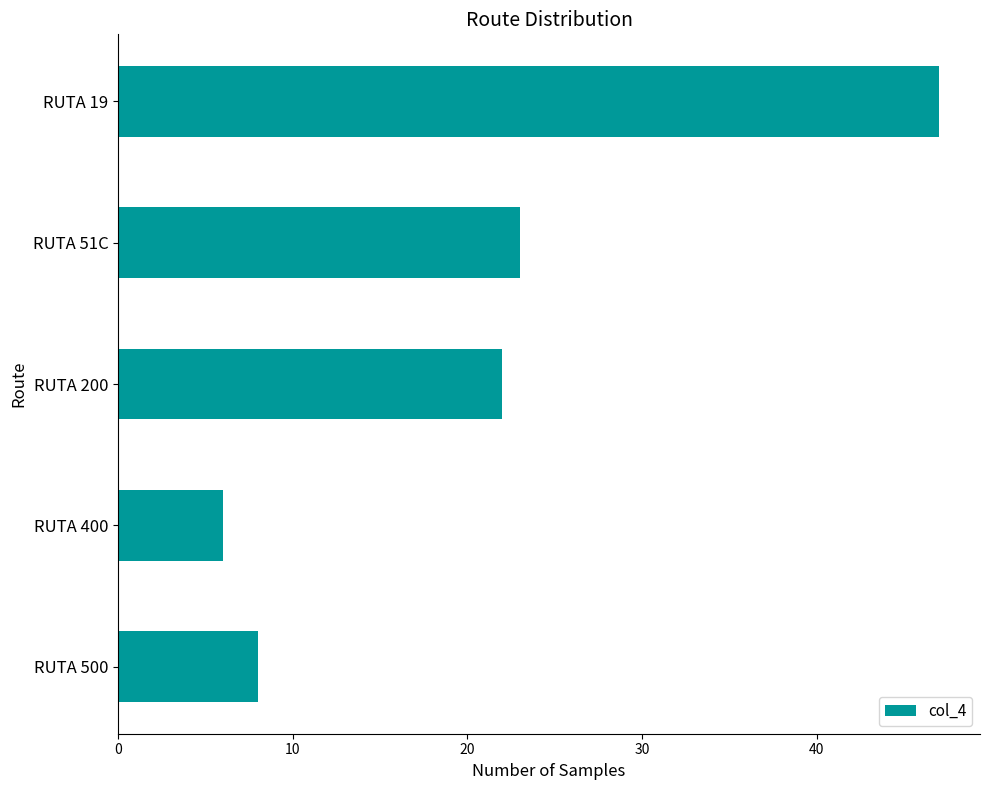

Between RUTA 400 and RUTA 200, which is larger?

RUTA 200